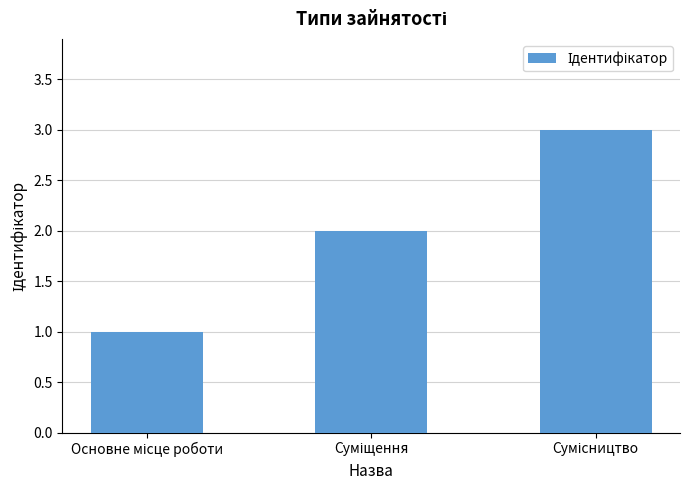

What is the maximum value shown in the chart?

3